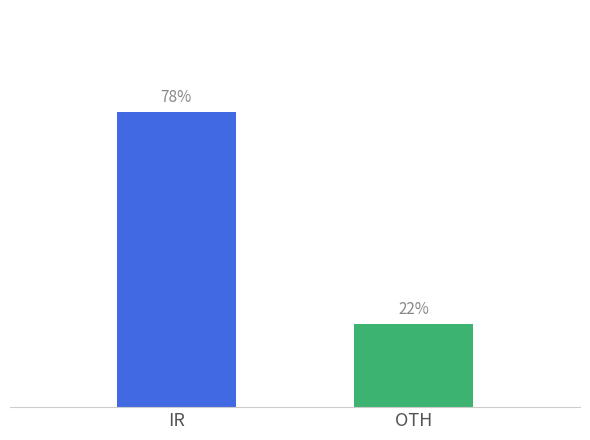

At which category does the chart reach its peak across all series?

IR